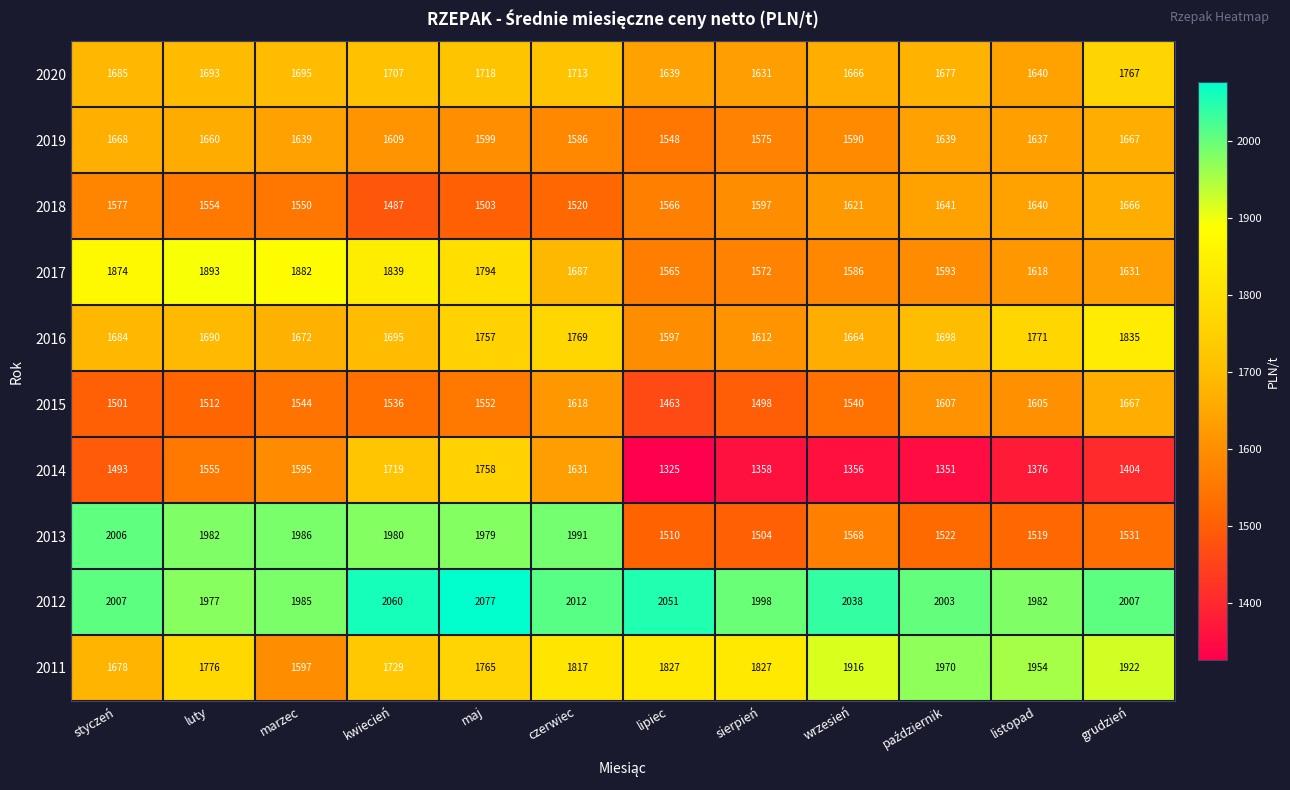

What is the spread (max minus min) of values at wrzesień?

682